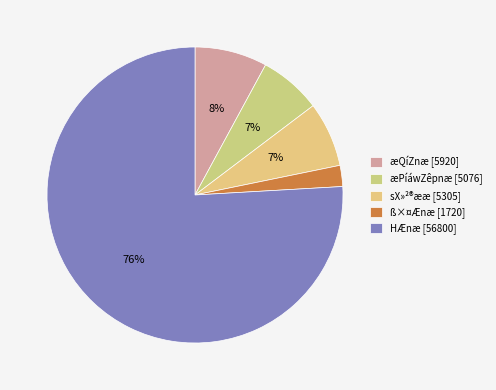

How many slices are in this pie chart?

5